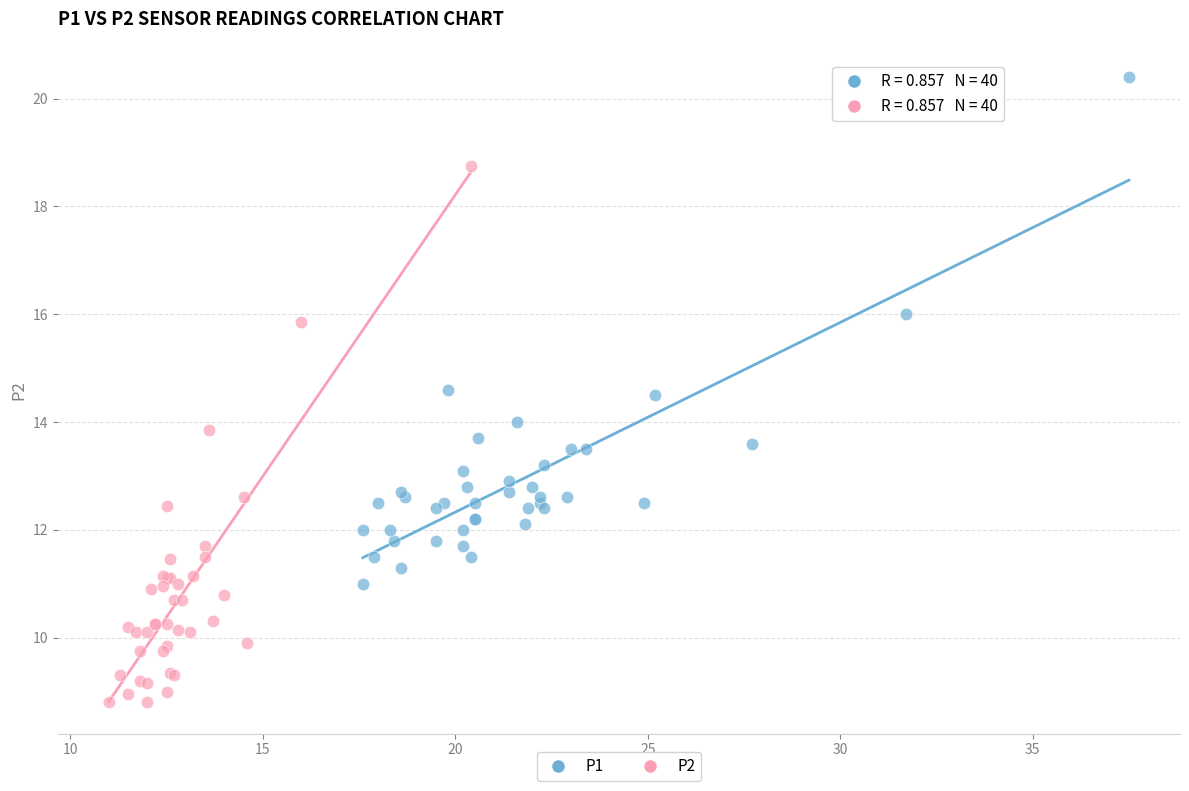

What are all the series names shown in the legend?

P1, P2